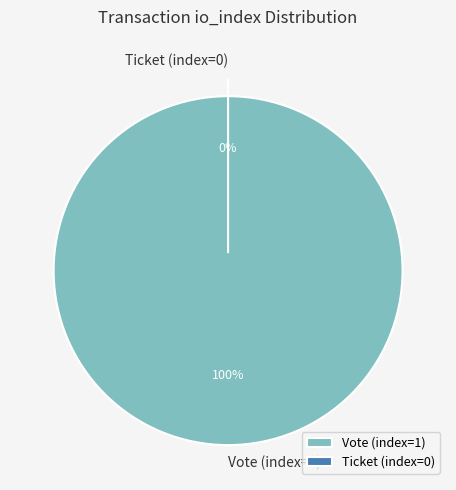

To the nearest percent, what is the difference between the largest and smallest slice percentages?

100%